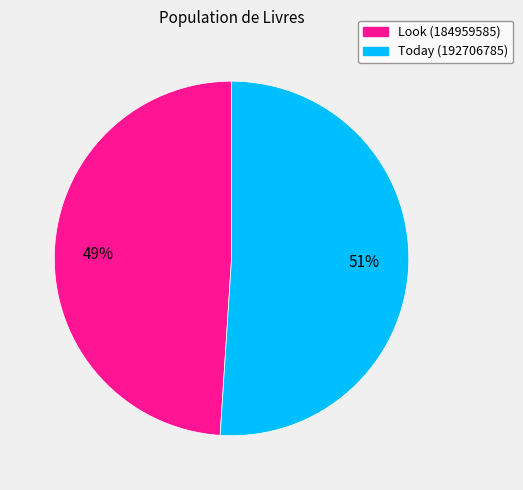

To the nearest percent, what is the average slice percentage?

50%